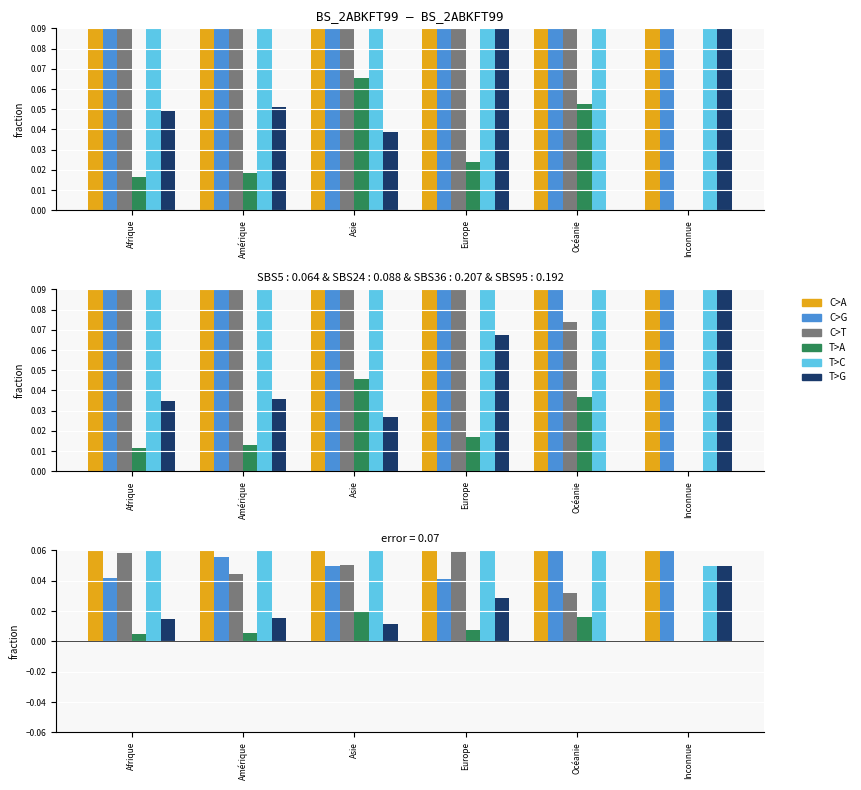

At which label does T>C reach its minimum?

Inconnue